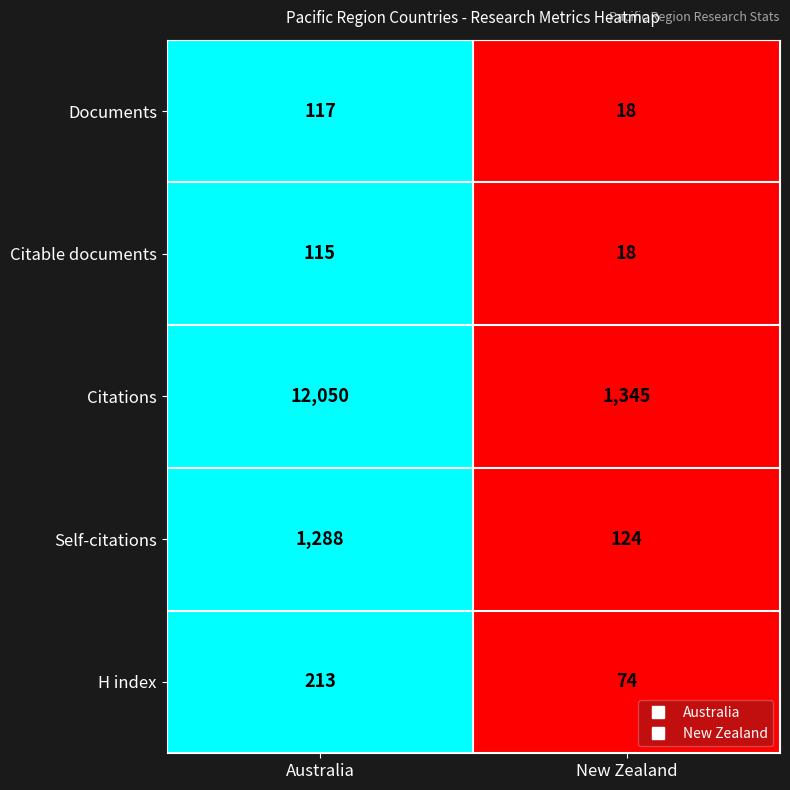

Which label corresponds to the largest value in the chart?

Australia